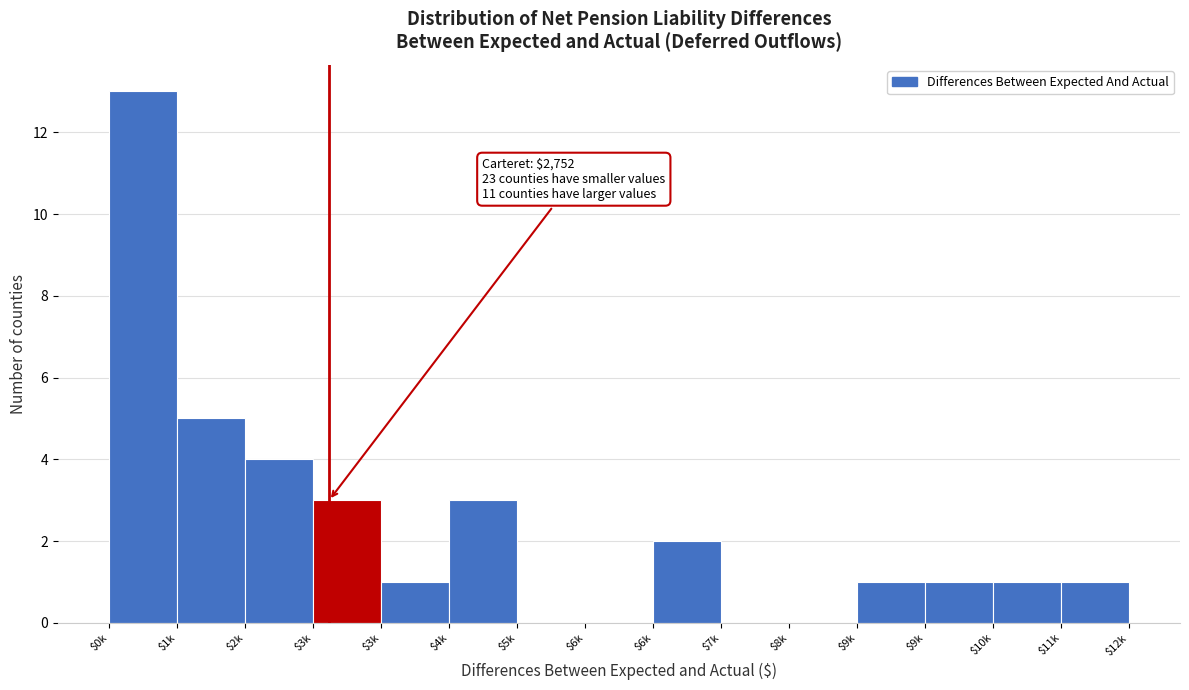

How many data points does each series have?

15